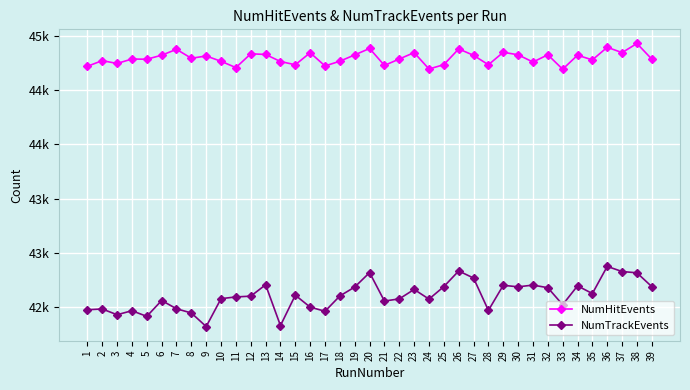

What are all the series names shown in the legend?

NumHitEvents, NumTrackEvents